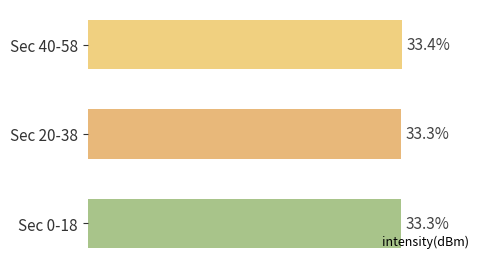

Which has a higher value, Sec 40-58 or Sec 0-18?

Sec 40-58